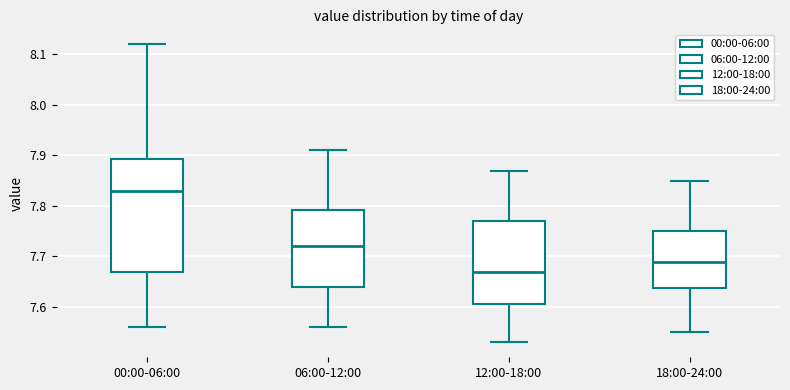

Which box's median line is the highest?

00:00-06:00